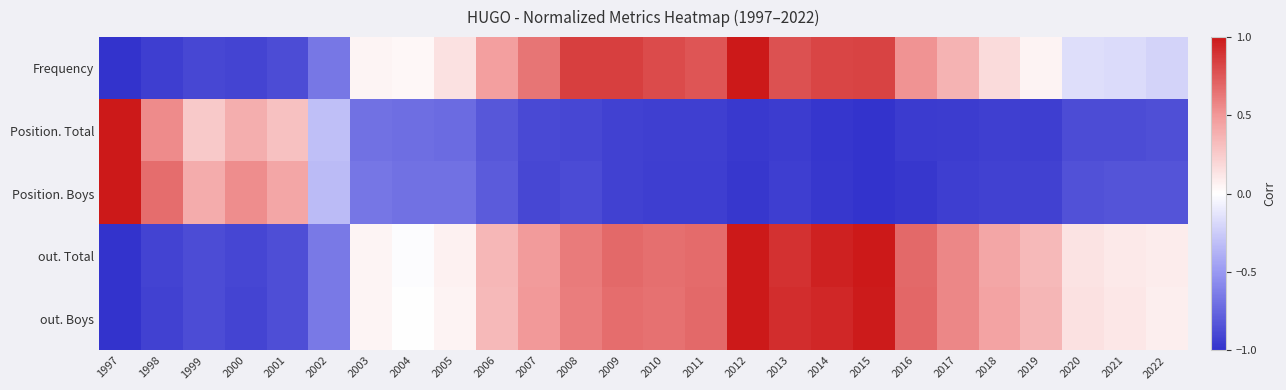

Which series changed the most between 2005 and 2013?

out. Boys